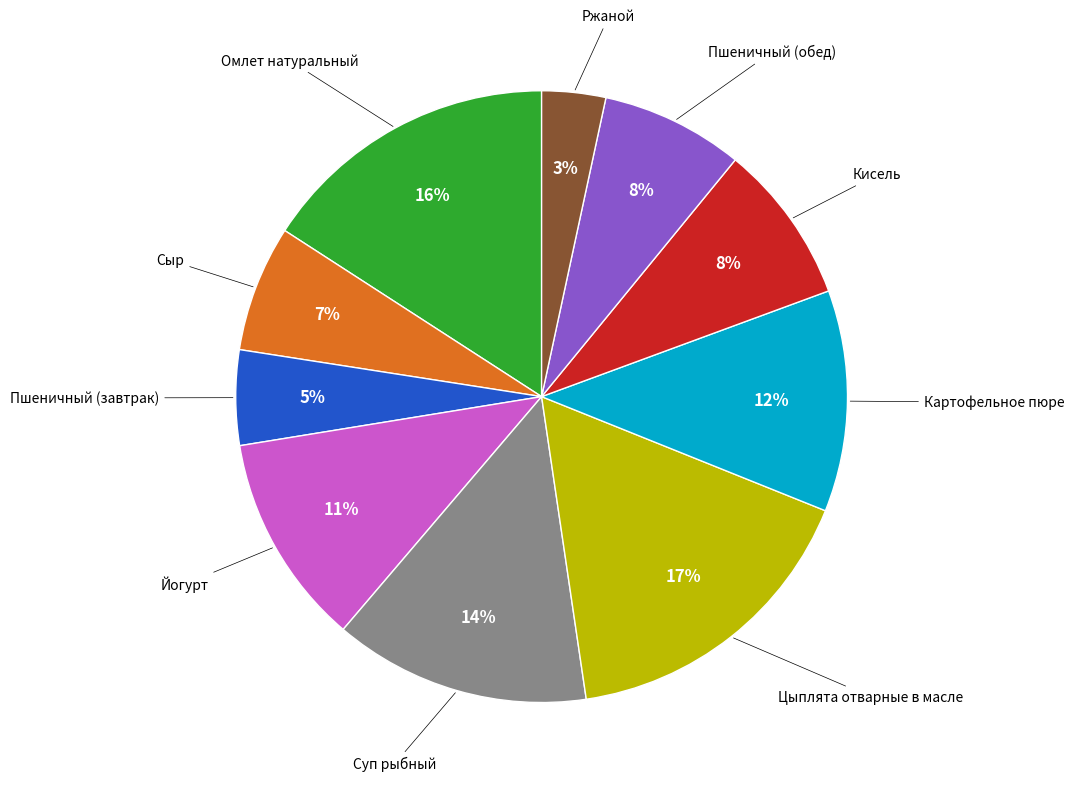

To the nearest percent, what is the average slice percentage?

10%